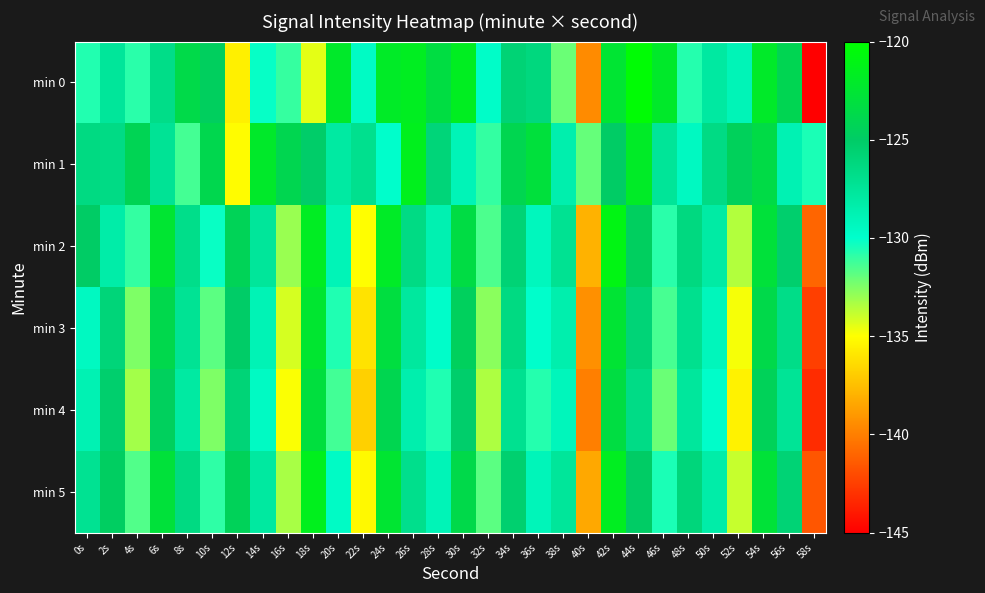

Reading left to right, what are all the values shown in this chart?

min 0: 0s=-130.7	2s=-127.6	4s=-130.8	6s=-126.7	8s=-123.6	10s=-124.7	12s=-135.6	14s=-130.1	16s=-131.0	18s=-134.5	20s=-122.1	22s=-129.6	24s=-122.0	26s=-121.7	28s=-123.3	30s=-121.7	32s=-129.9	34s=-125.8	36s=-126.2	38s=-132.1	40s=-139.5	42s=-122.5	44s=-120.3	46s=-122.1	48s=-130.7	50s=-128.0	52s=-129.0	54s=-122.1	56s=-124.1	58s=-145.3
min 1: 0s=-126.4	2s=-126.5	4s=-124.2	6s=-127.3	8s=-131.3	10s=-123.9	12s=-135.1	14s=-122.1	16s=-124.0	18s=-125.2	20s=-128.0	22s=-127.0	24s=-130.0	26s=-121.5	28s=-126.0	30s=-129.0	32s=-131.0	34s=-124.0	36s=-123.0	38s=-128.5	40s=-132.0	42s=-125.0	44s=-122.0	46s=-127.5	48s=-129.5	50s=-126.5	52s=-124.5	54s=-123.5	56s=-128.8	58s=-130.5
min 2: 0s=-125.0	2s=-128.3	4s=-131.0	6s=-122.5	8s=-126.8	10s=-130.2	12s=-124.3	14s=-127.6	16s=-133.0	18s=-121.8	20s=-129.0	22s=-135.0	24s=-122.0	26s=-126.5	28s=-128.7	30s=-123.4	32s=-131.5	34s=-125.8	36s=-129.3	38s=-127.2	40s=-138.0	42s=-121.0	44s=-124.7	46s=-130.8	48s=-126.3	50s=-128.1	52s=-133.5	54s=-122.9	56s=-125.4	58s=-141.0
min 3: 0s=-129.5	2s=-126.0	4s=-132.5	6s=-123.8	8s=-127.3	10s=-131.8	12s=-125.1	14s=-128.9	16s=-134.2	18s=-122.4	20s=-130.6	22s=-136.1	24s=-123.2	26s=-127.8	28s=-129.9	30s=-124.6	32s=-132.7	34s=-126.4	36s=-130.0	38s=-128.5	40s=-139.3	42s=-122.6	44s=-125.9	46s=-131.4	48s=-127.0	50s=-129.2	52s=-134.8	54s=-123.7	56s=-126.7	58s=-142.5
min 4: 0s=-128.8	2s=-125.4	4s=-133.2	6s=-124.6	8s=-128.0	10s=-132.5	12s=-125.9	14s=-129.6	16s=-134.9	18s=-123.1	20s=-131.3	22s=-136.8	24s=-124.0	26s=-128.5	28s=-130.6	30s=-125.3	32s=-133.4	34s=-127.1	36s=-130.7	38s=-129.2	40s=-140.0	42s=-123.3	44s=-126.6	46s=-132.1	48s=-127.7	50s=-129.9	52s=-135.5	54s=-124.4	56s=-127.4	58s=-143.2
min 5: 0s=-127.2	2s=-124.8	4s=-131.6	6s=-122.9	8s=-126.4	10s=-130.9	12s=-124.4	14s=-127.9	16s=-133.3	18s=-121.5	20s=-129.7	22s=-135.2	24s=-122.5	26s=-126.9	28s=-129.0	30s=-123.7	32s=-131.8	34s=-125.5	36s=-129.1	38s=-127.6	40s=-138.4	42s=-121.7	44s=-125.0	46s=-130.5	48s=-126.1	50s=-128.3	52s=-133.9	54s=-122.8	56s=-125.8	58s=-141.6